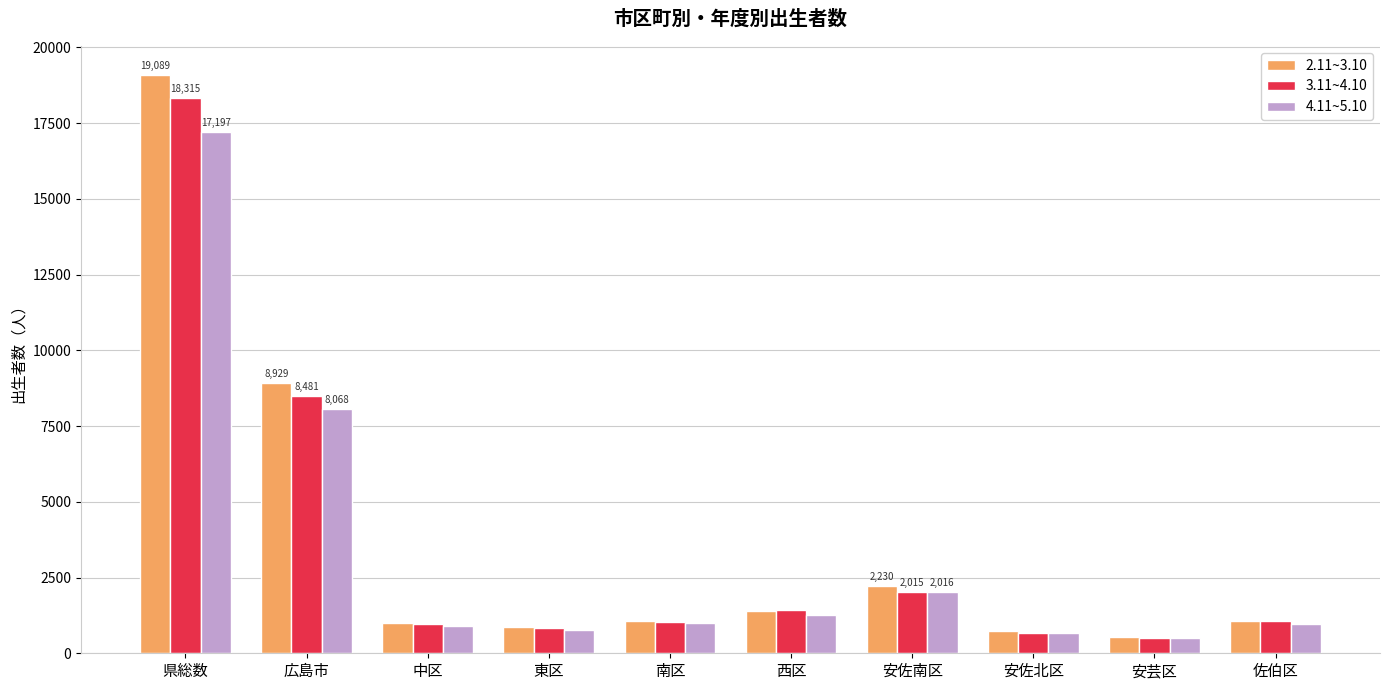

Which series has the largest total across all categories?

2.11~3.10